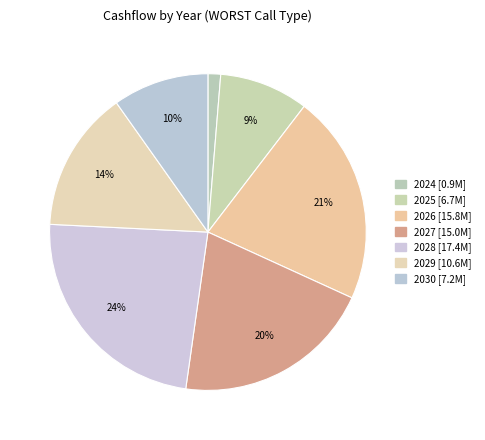

Does any single category account for the majority?

No